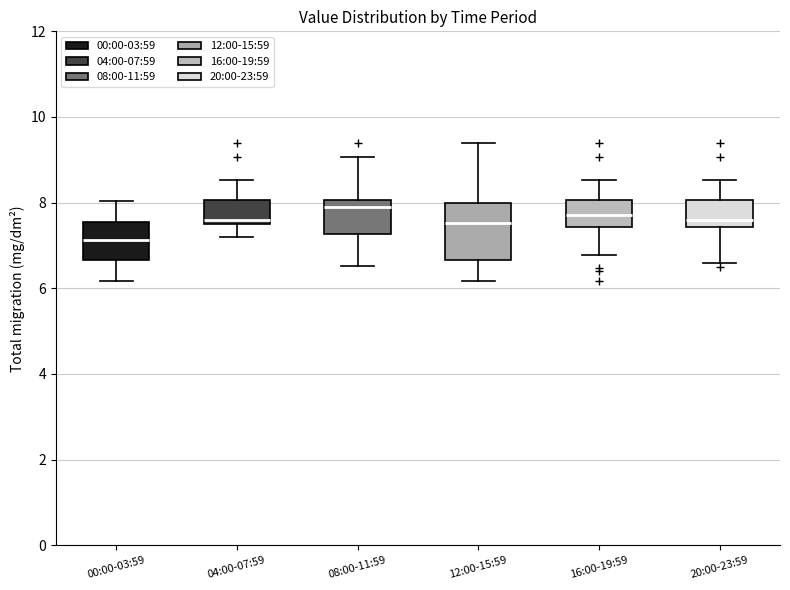

Where is the upper edge of the box for 20:00-23:59 on the y-axis? The values are not printed on the chart, so give them approximately, as read against the axis.

8.0